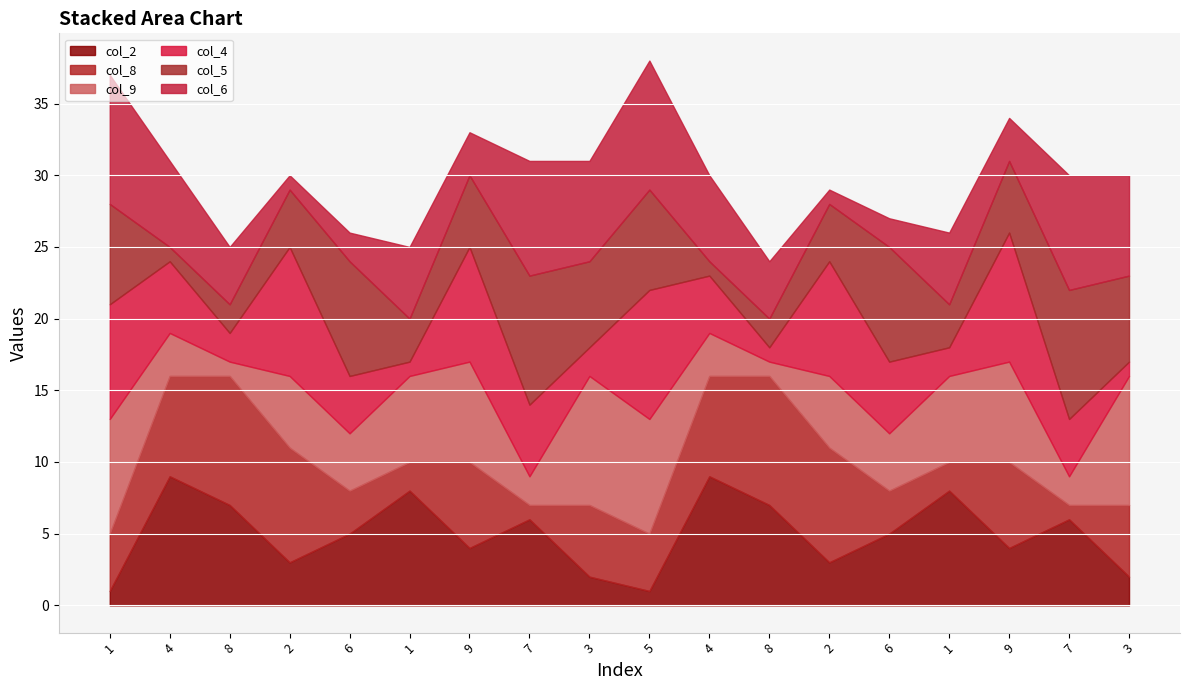

Which category has the lowest value in the col_5 series?

4